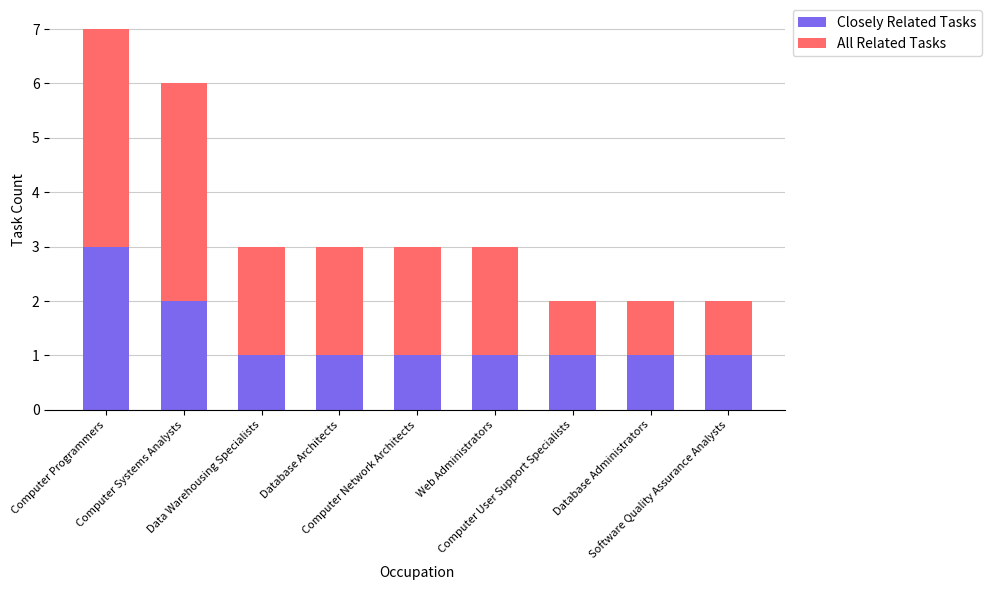

At which category is the sum across all series the highest?

Computer Programmers